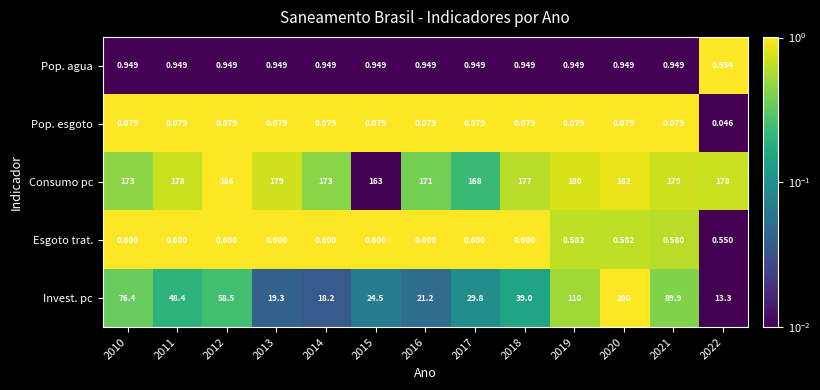

Which series has the largest total across all categories?

Consumo pc